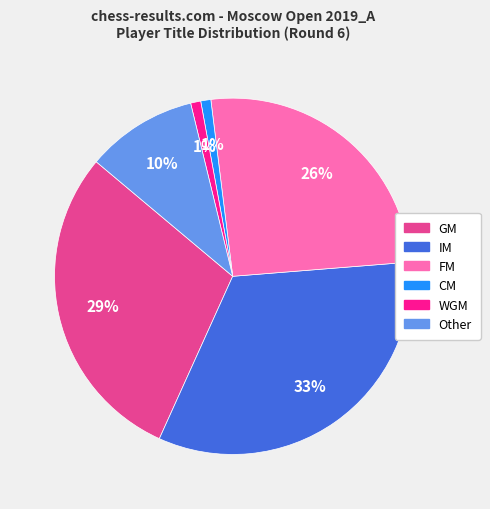

Does FM account for over 50% of the chart?

No